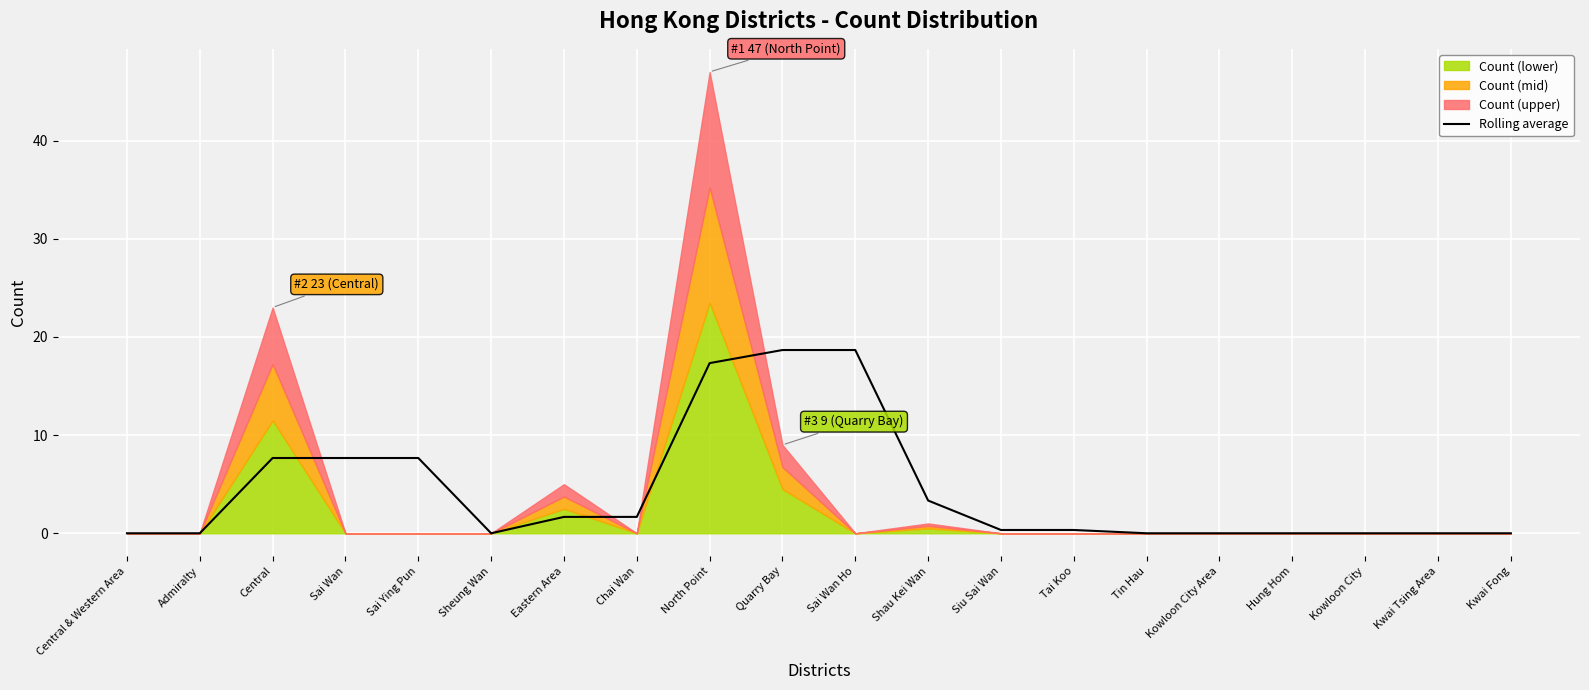

The Rolling average series shows 7.4 at Kowloon City. True or false?

False